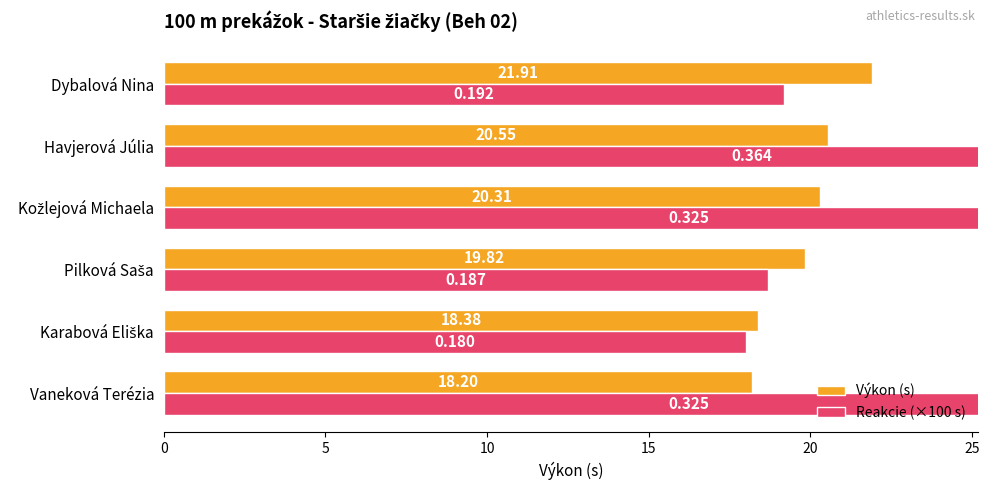

How many bars are there in each group?

2